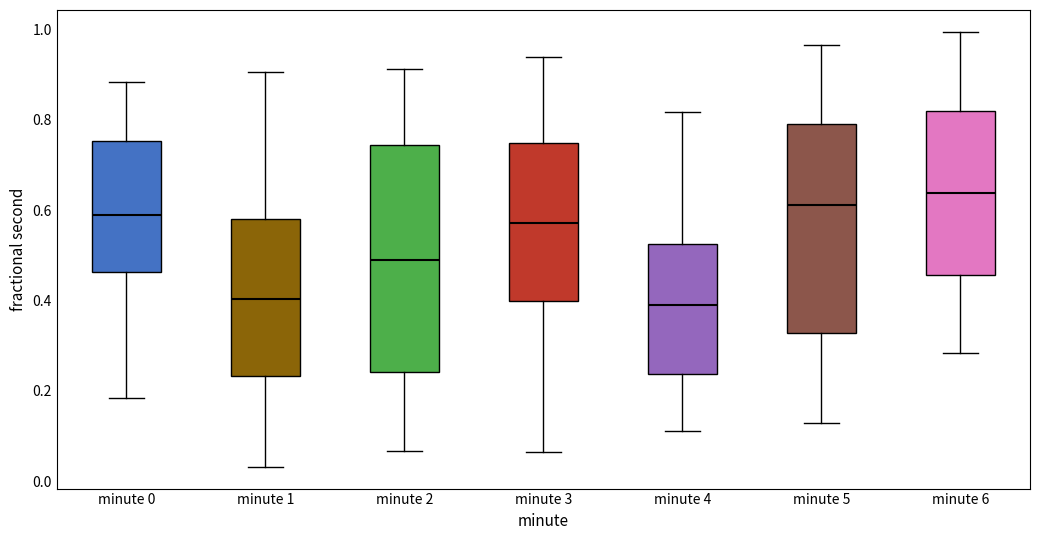

Which box is the tallest, from its lower edge to its upper edge?

minute 2